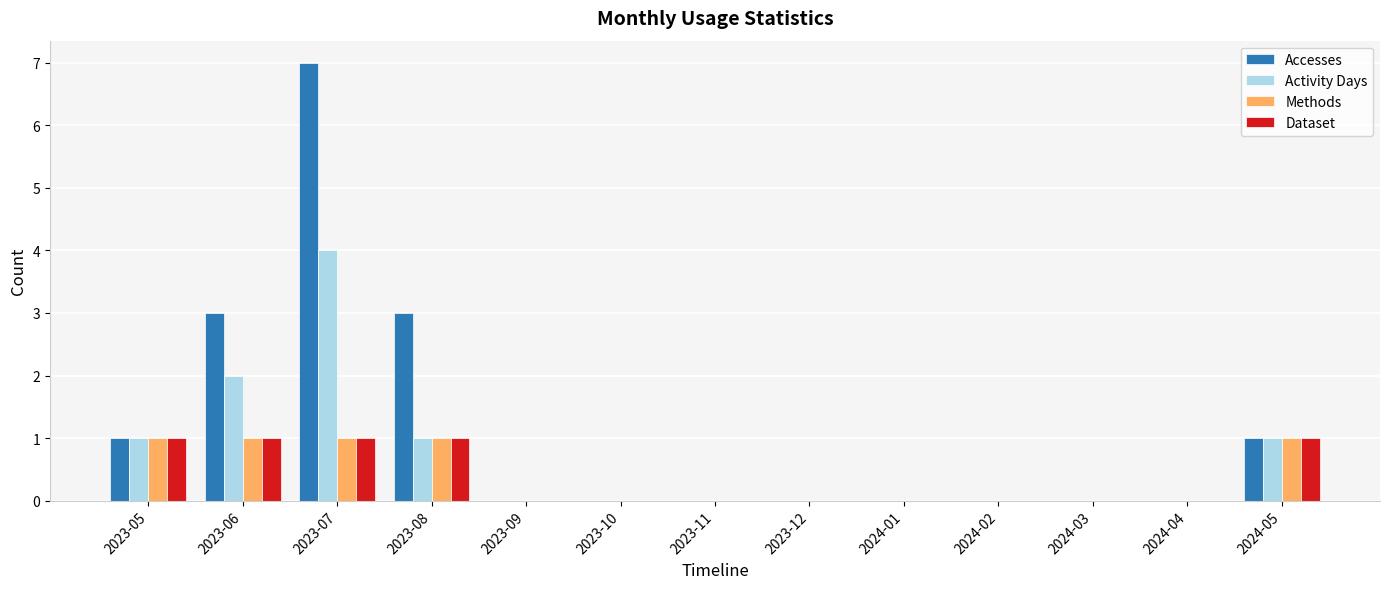

True or false: Dataset has a value of 0 at 2024-01.

True